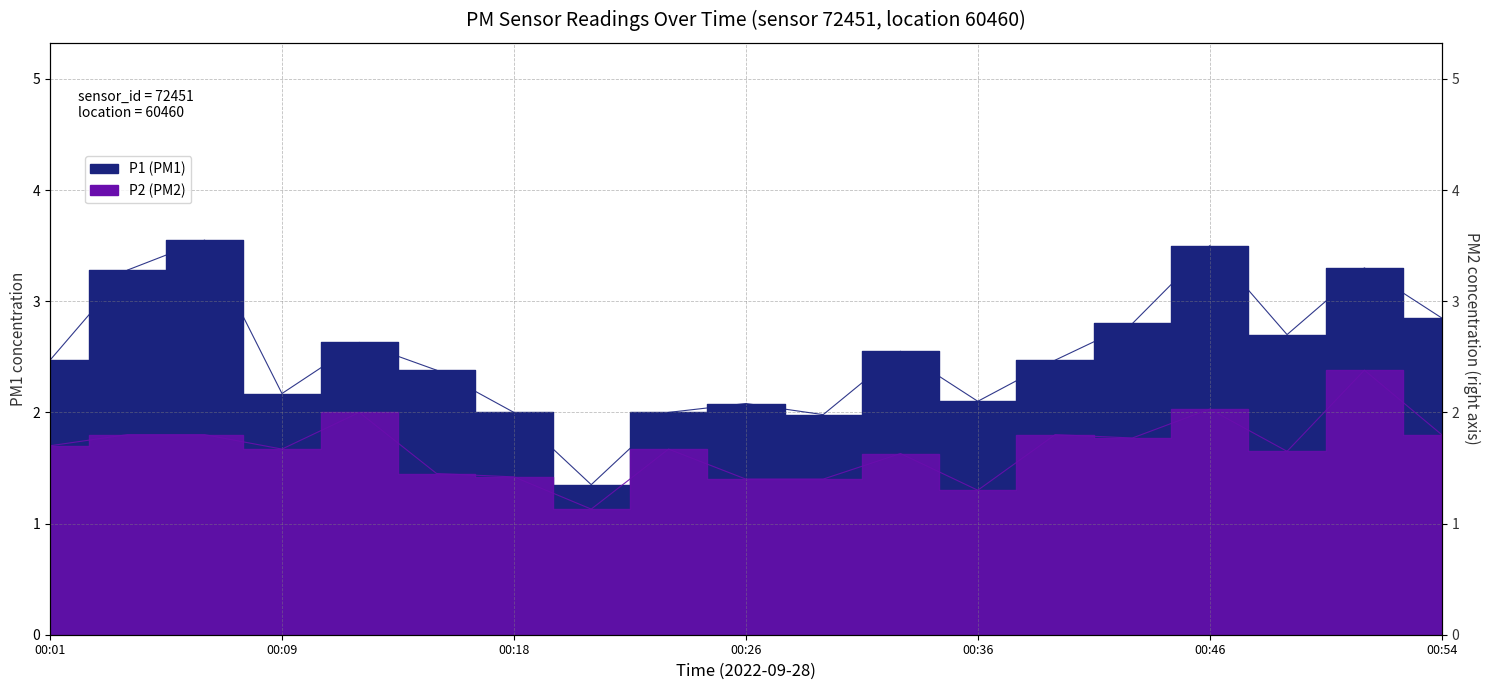

True or false: P2 has more than 2 points higher than both neighbors.

True